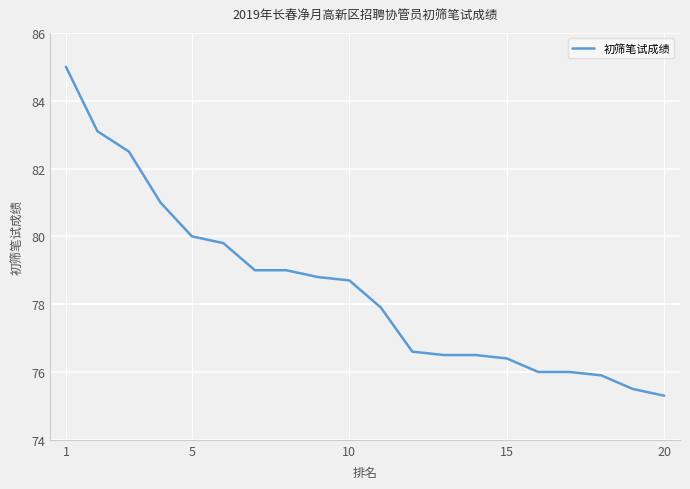

What is the minimum value shown in the chart?

75.3